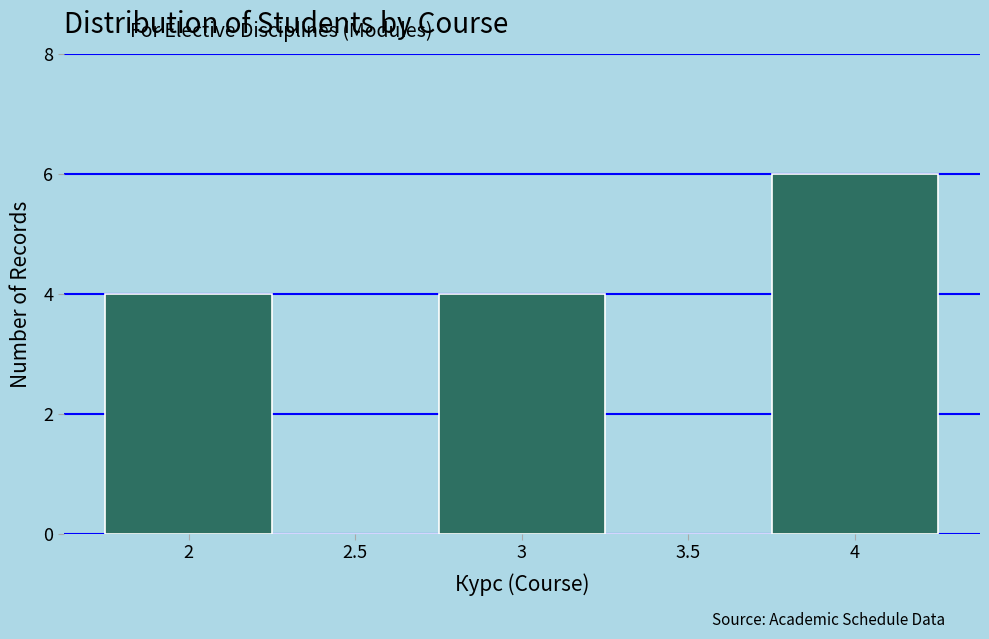

What is the height of the bar covering 1.75 to 2.25 on the x-axis? The values are not printed on the chart, so give them approximately, as read against the axis.

4